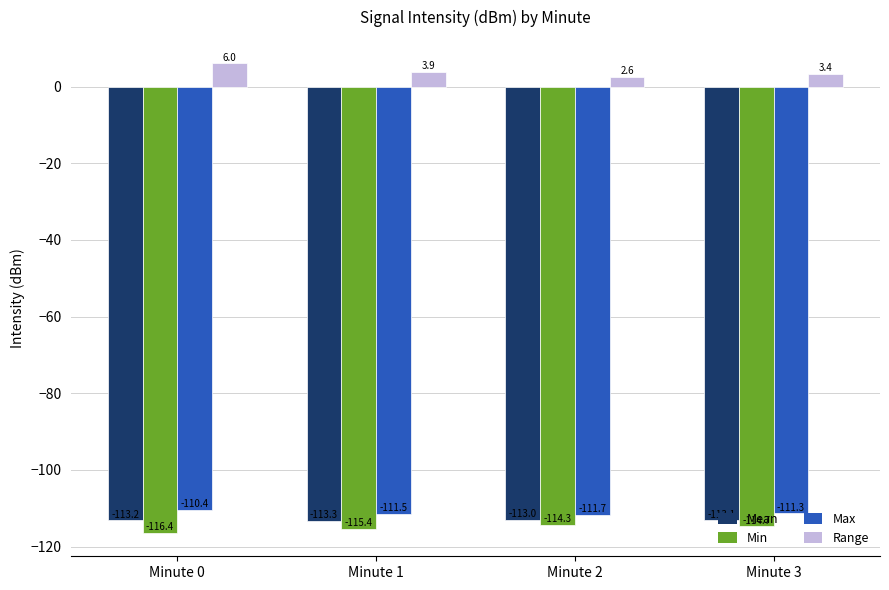

At which label is Mean closest to -113?

Minute 2